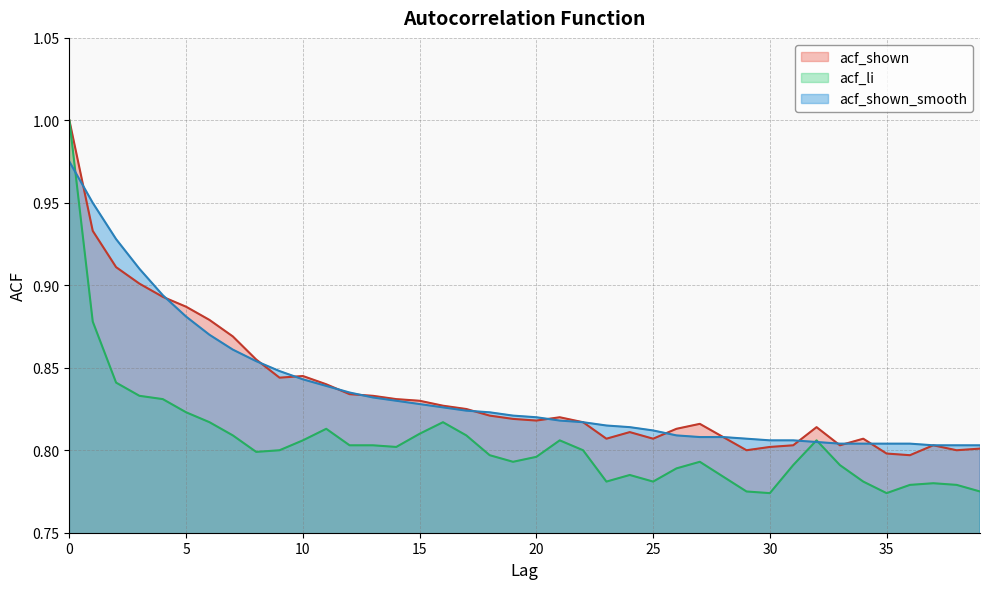

The value of acf_shown_smooth at 39 is 0.5. True or false?

False